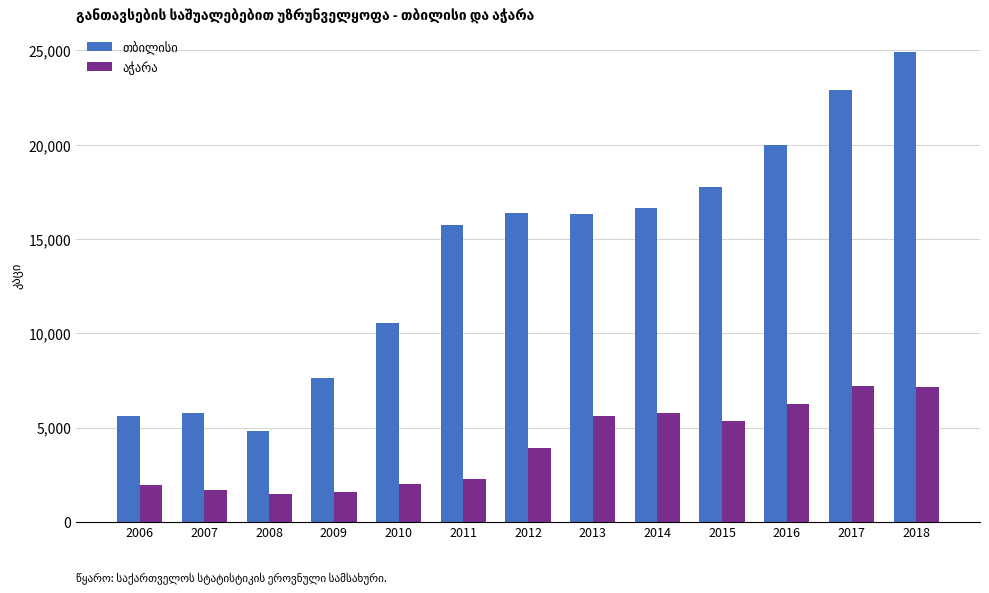

Which category has the highest value across all series?

2018